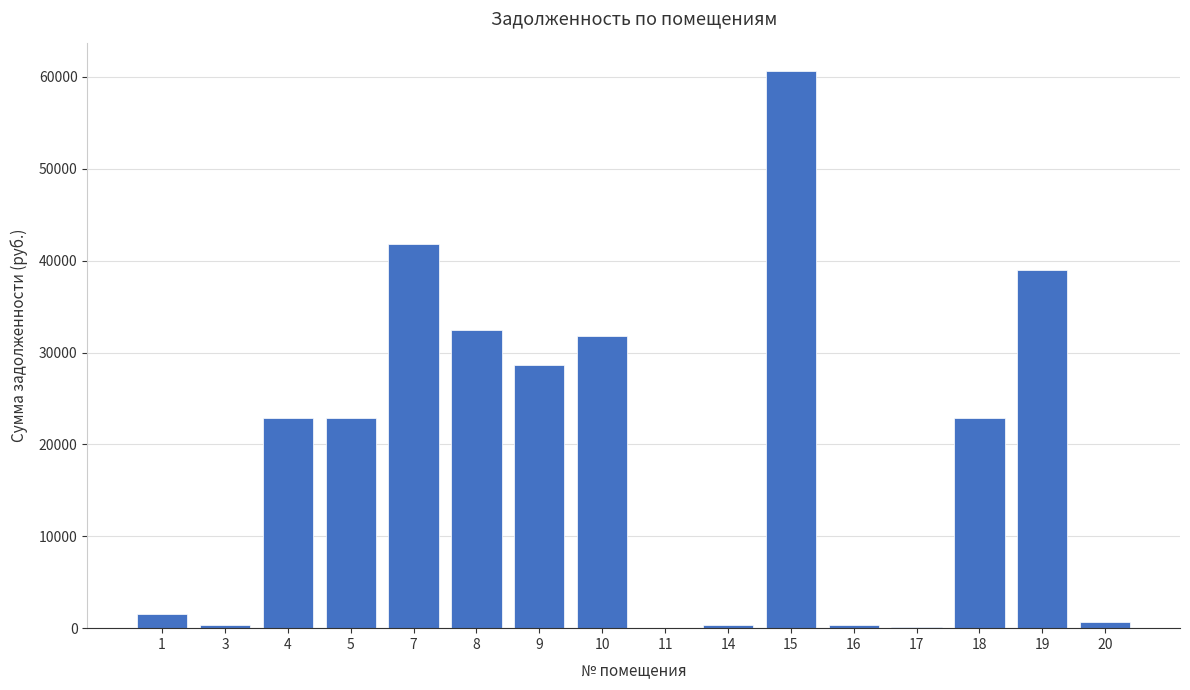

Does the chart contain stacked bars?

No